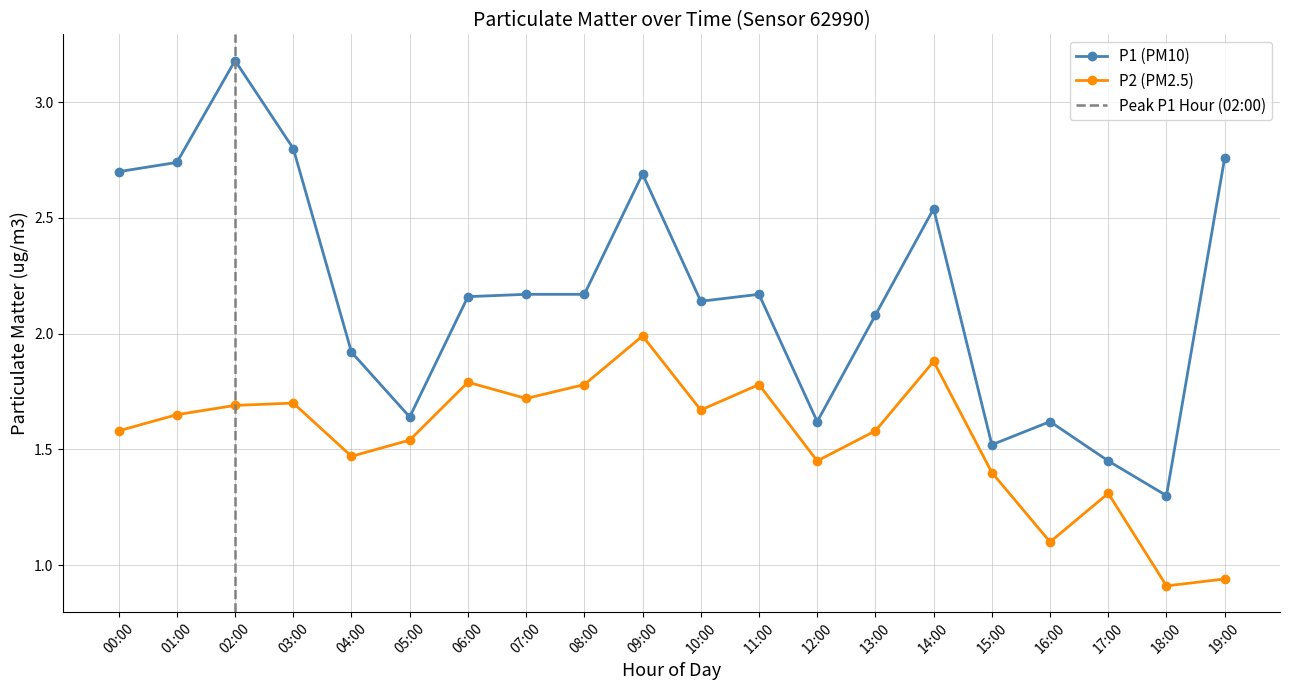

True or false: P2 (PM2.5) has more than 1 interior local peaks.

True